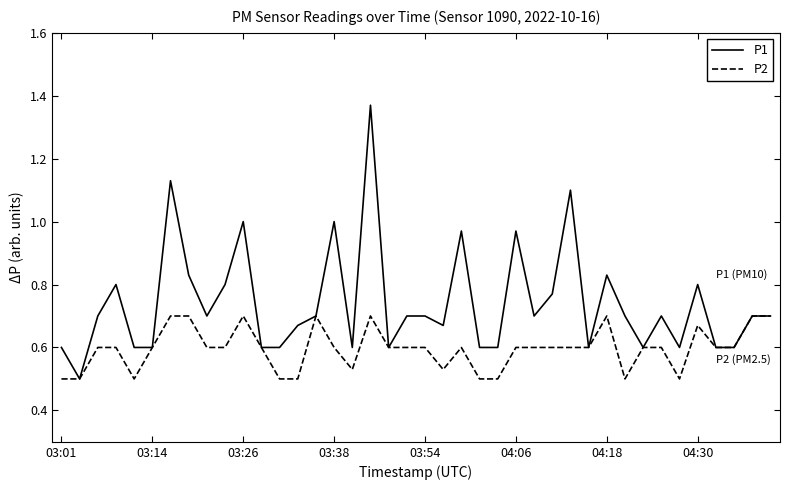

Which series has the largest range (max minus min)?

P1